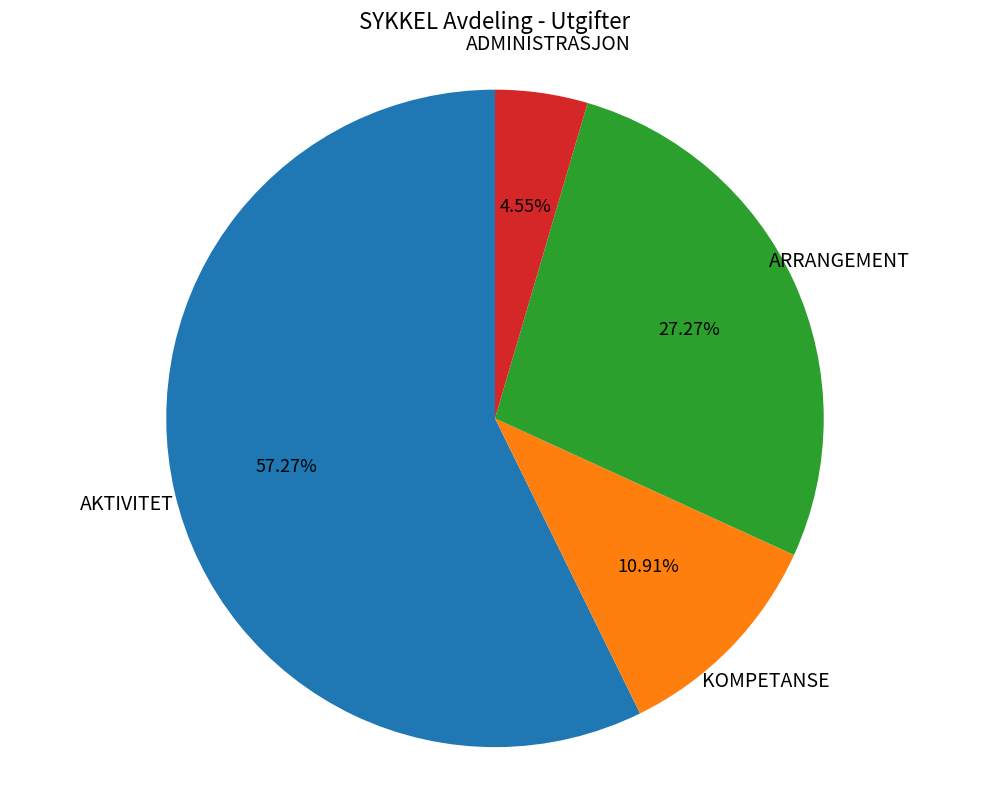

Does any single category account for the majority?

Yes